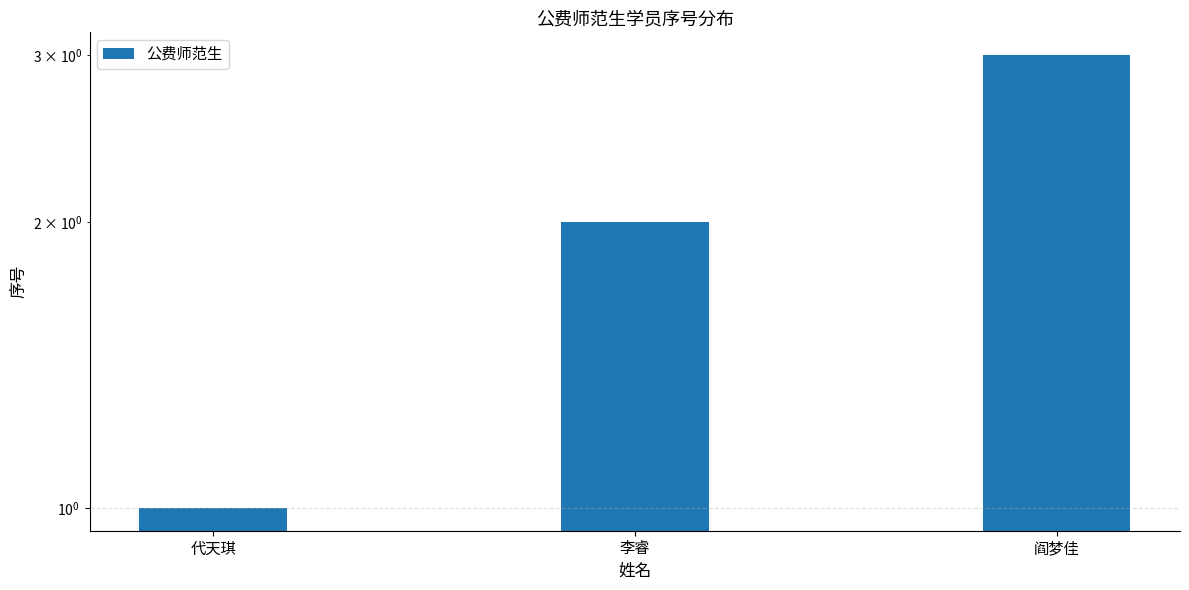

What is the difference between the maximum and minimum values?

2